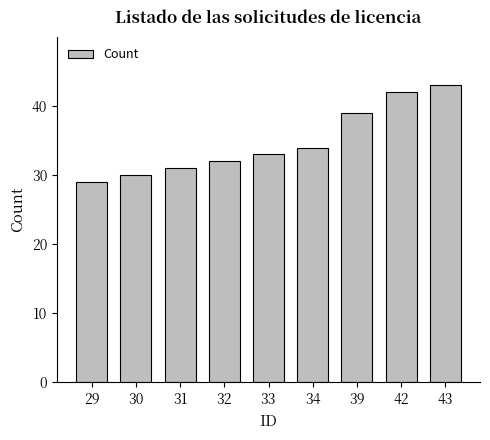

Rank the categories by value from highest to lowest.

43, 42, 39, 34, 33, 32, 31, 30, 29